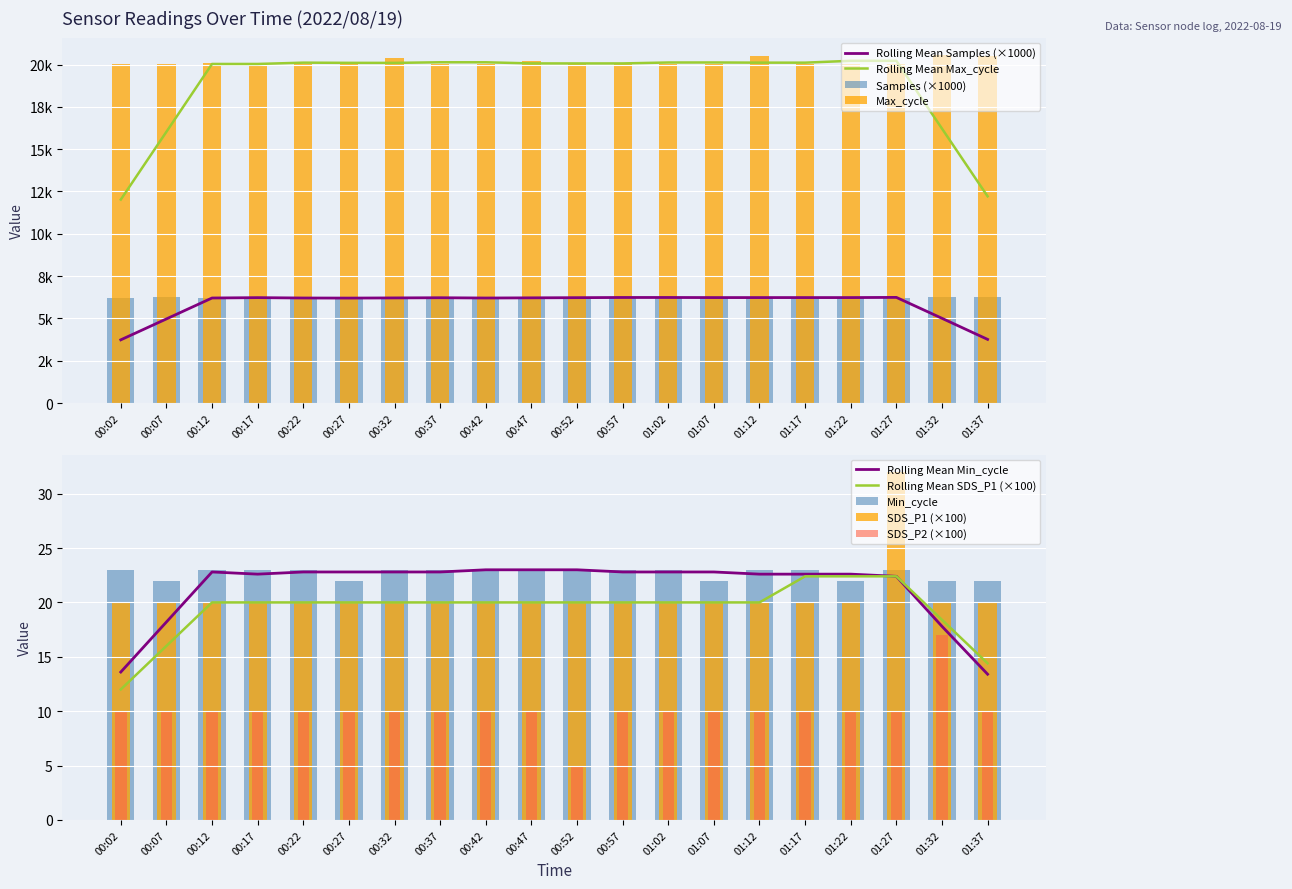

At which label does Samples first exceed 6229?

00:07